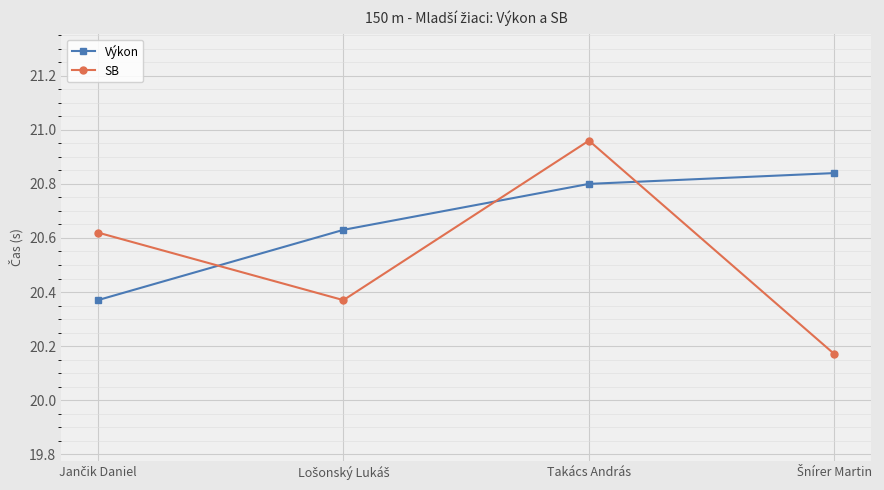

Which category has the highest value across all series?

Takács András